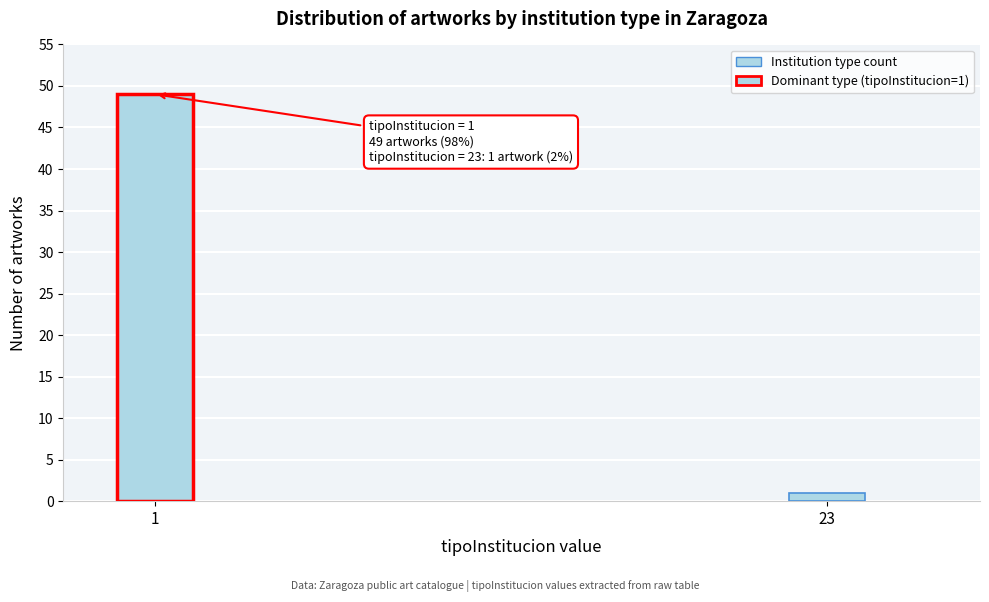

Reading left to right, list all the values displayed in this chart.

49	1